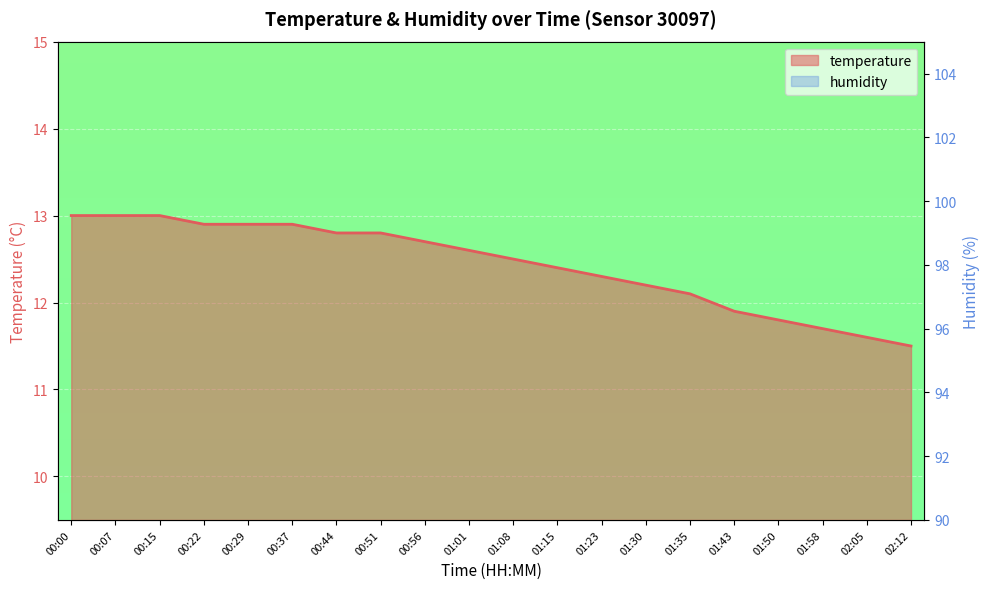

True or false: the data shows 11.5 at 02:12.

True